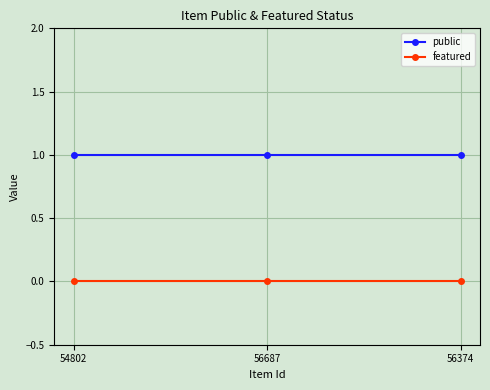

Is the value of public at 56374 greater than the value of featured at 54802?

Yes